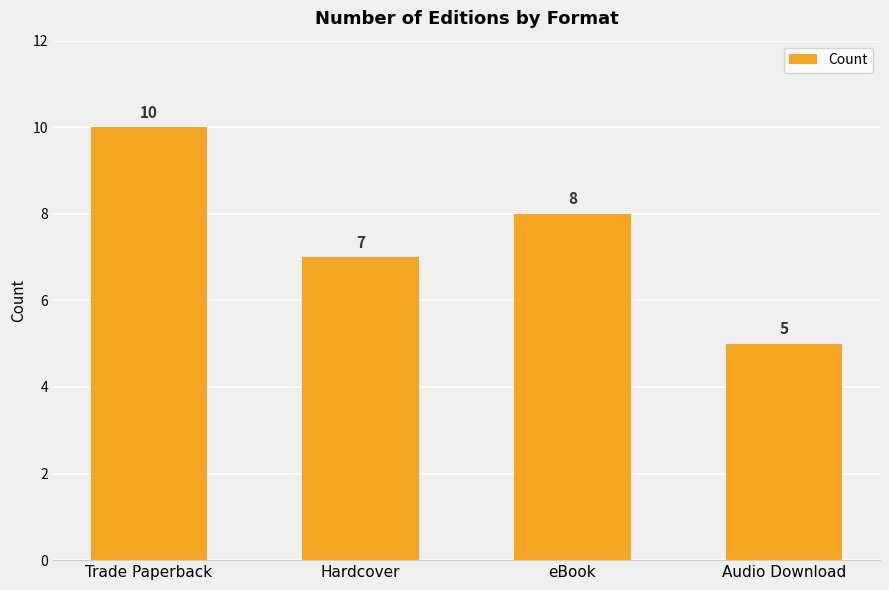

Is it true that the value at Audio Download is 5?

True